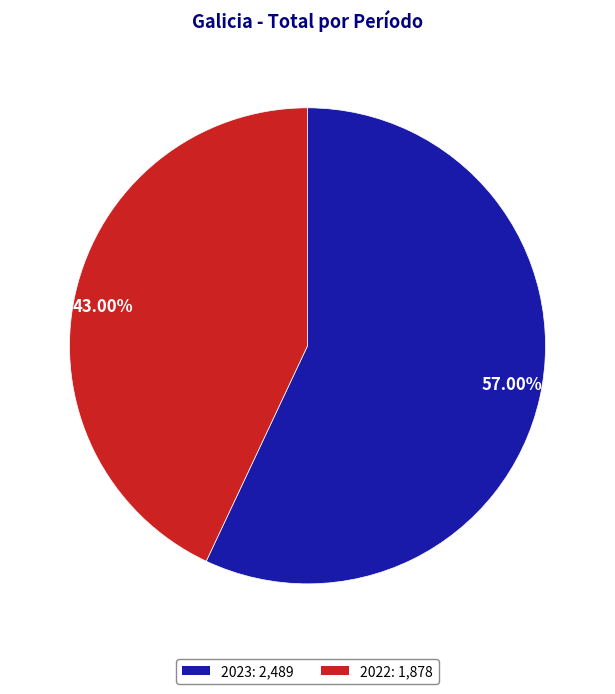

What is the majority slice?

57.00%